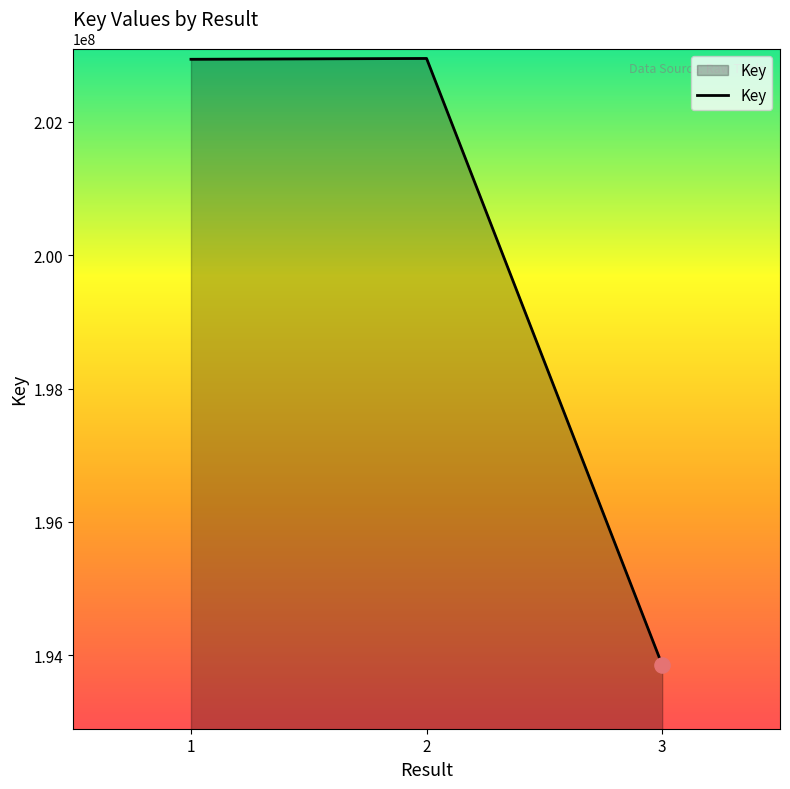

What is the change in value from 1 to 3?

-9082361